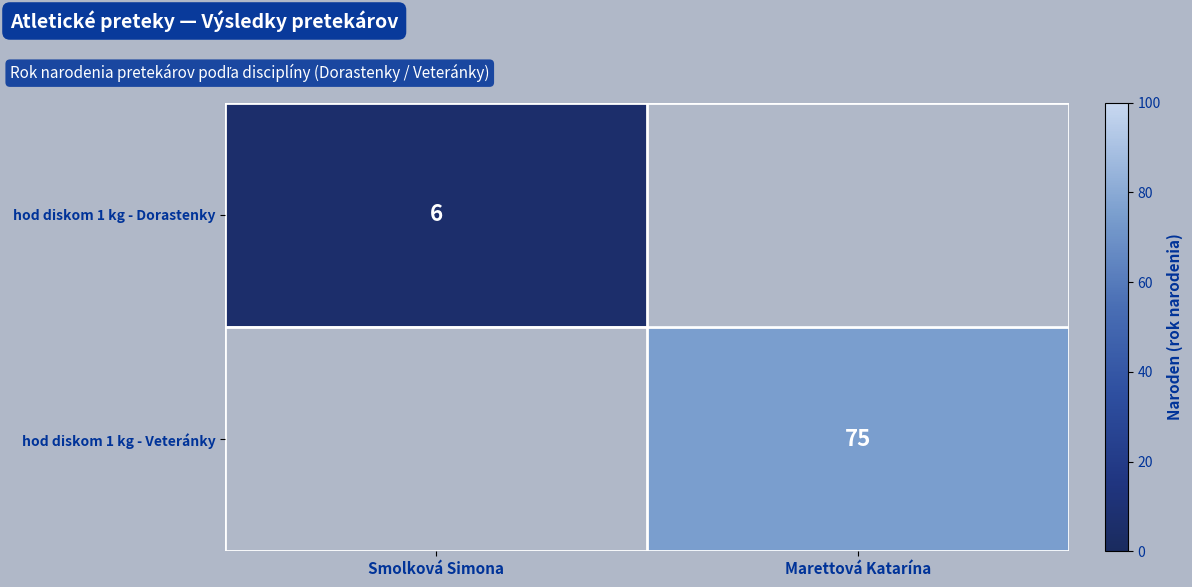

Count the number of data series in this chart.

2